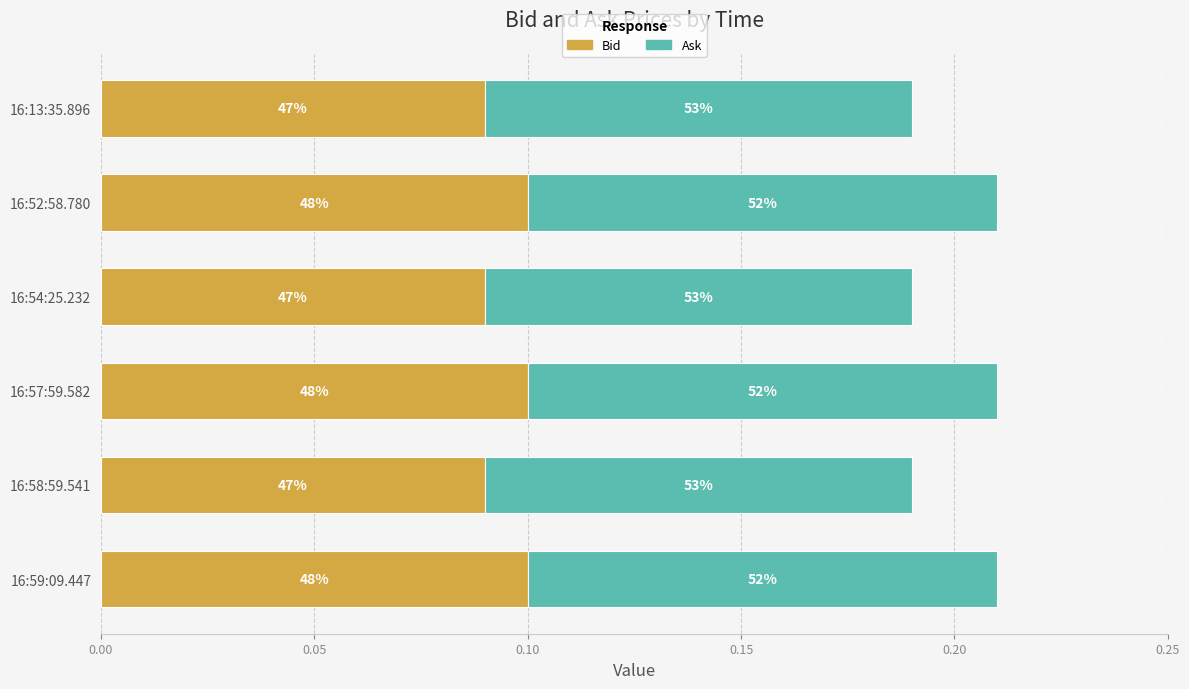

Rank the series by their maximum value, from lowest to highest.

Bid, Ask